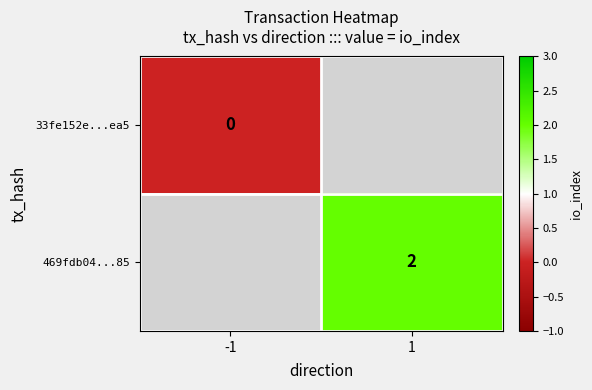

The value of 469fdb04...85 at 1 is 3. True or false?

False